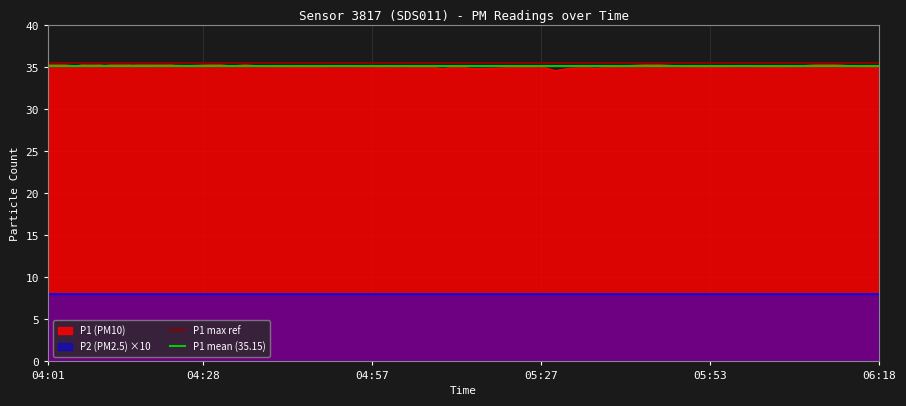

What is the maximum value for P1 mean (35.15)?

35.2